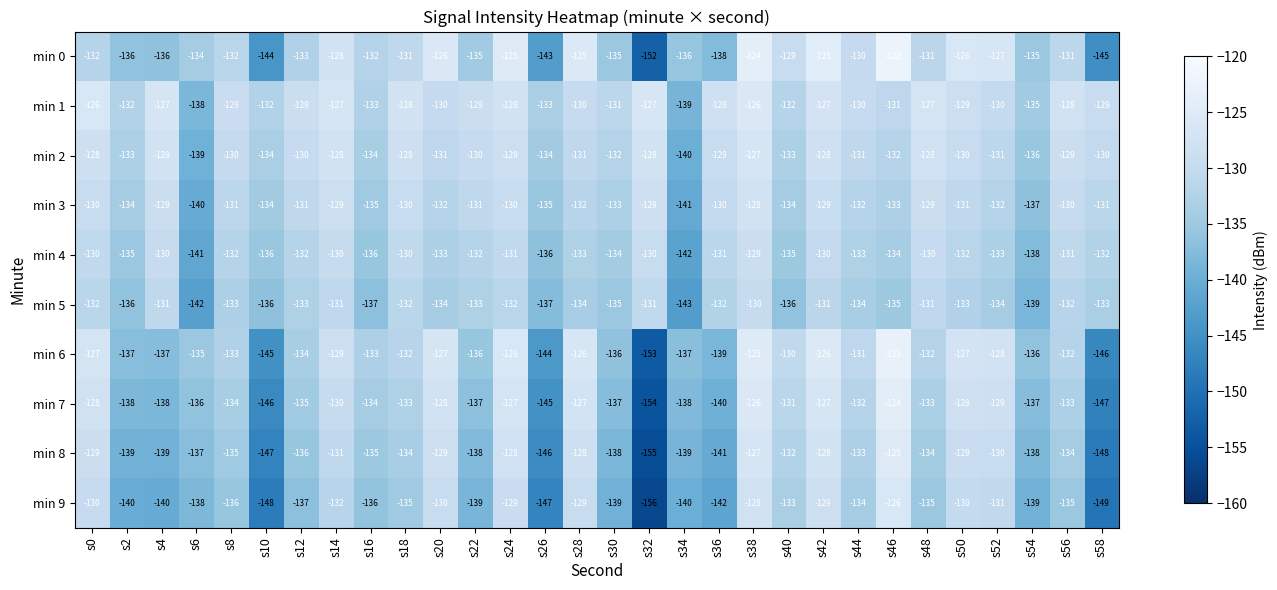

Where does the min 3 series first go above -131?

s0